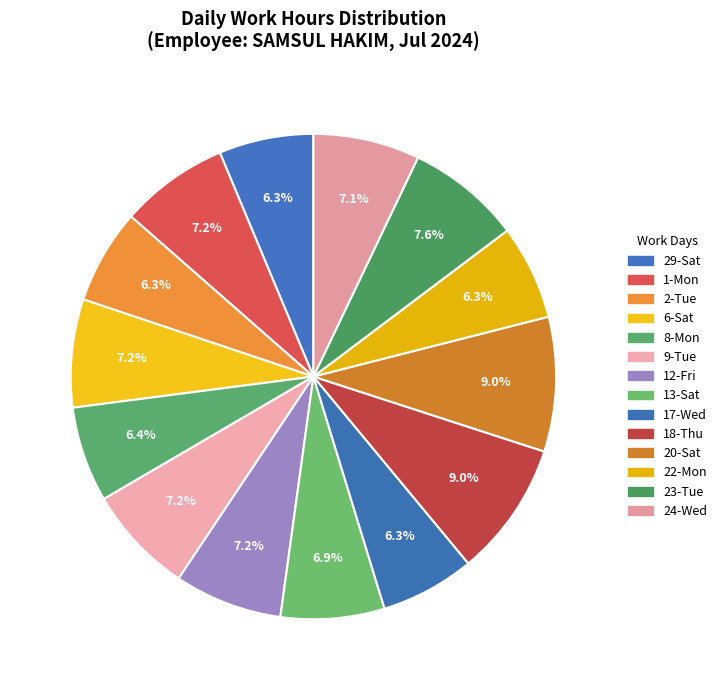

To the nearest percent, what percentage of the pie is 17-Wed?

6%